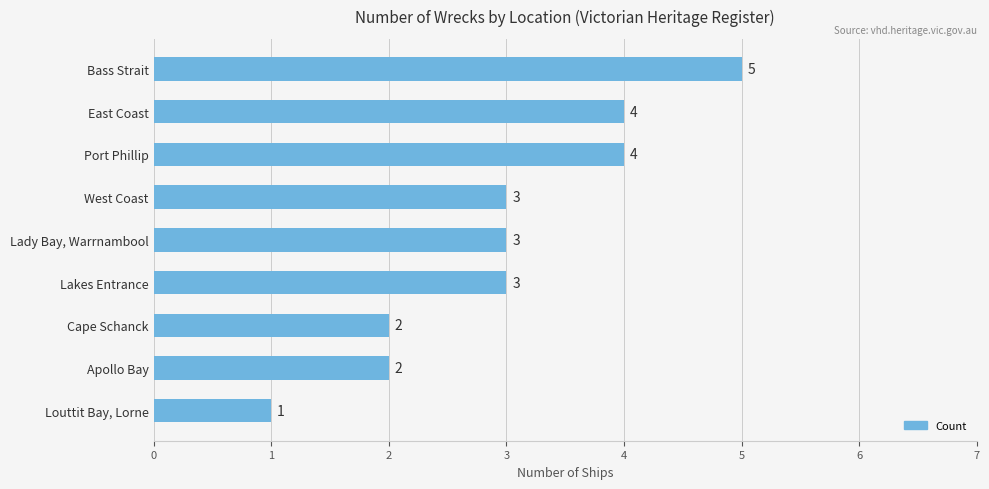

Reading top to bottom, list all the values displayed in this chart.

5	4	4	3	3	3	2	2	1